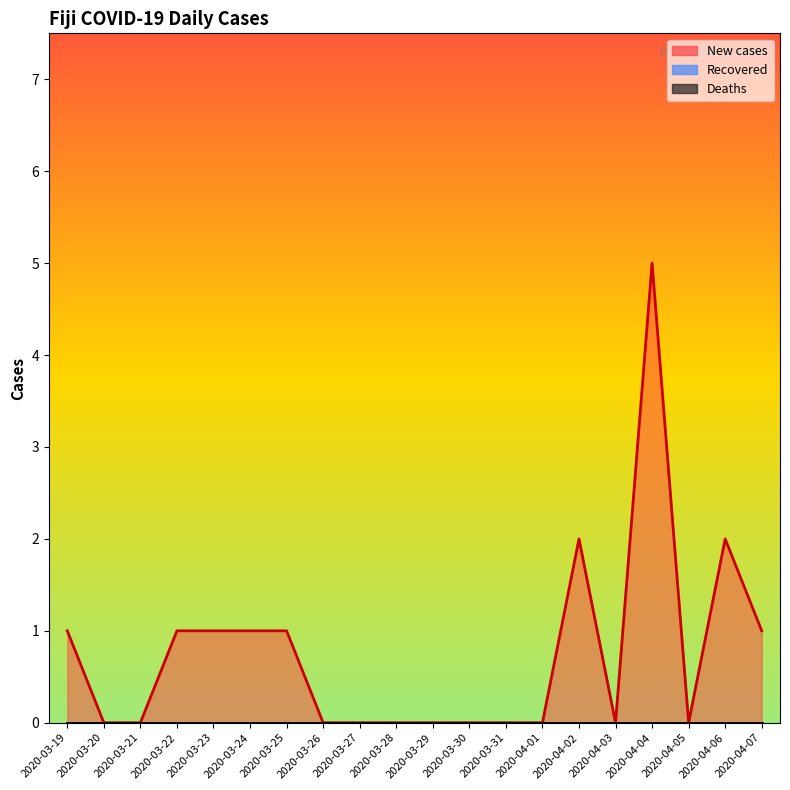

What is the label of the 8th point from the left?

2020-03-26